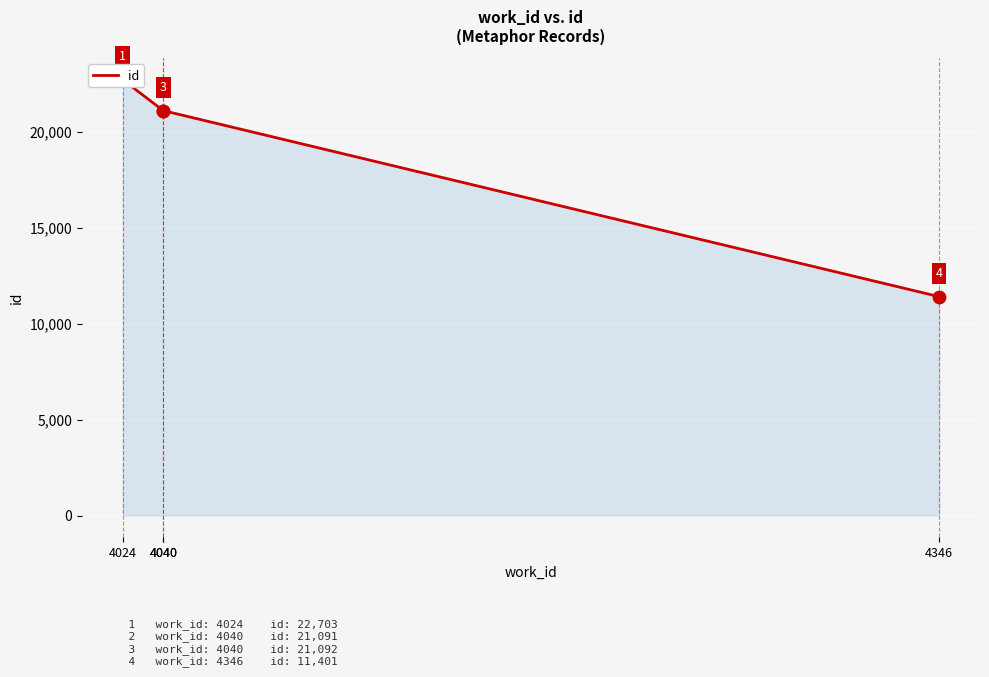

What is the ratio of the value at 4040 to the value at 4346?

1.9